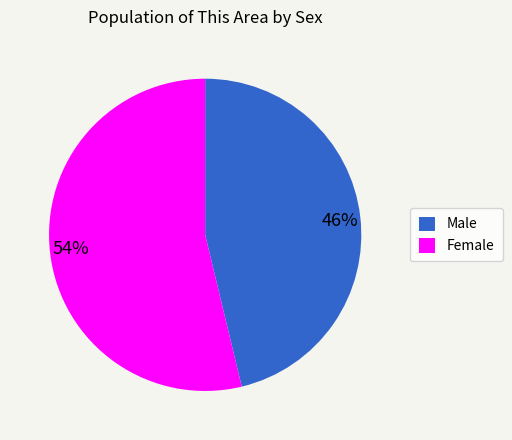

What percentage is the Female slice, to the nearest percent?

54%